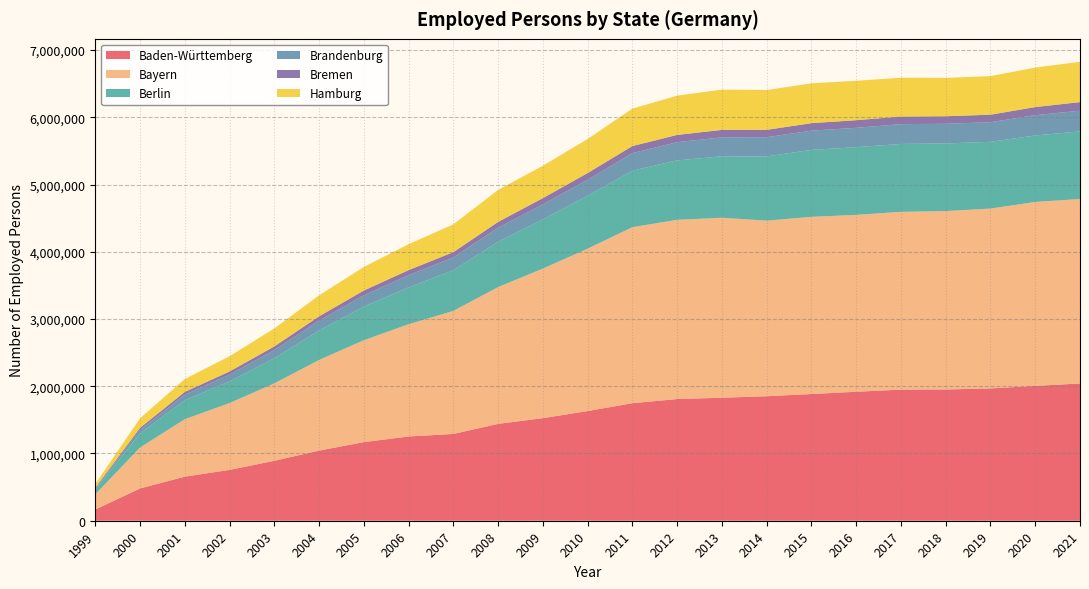

Reading right to left, extract all data points from this chart.

Baden-Württemberg: 2021=2041373	2020=2005662	2019=1967730	2018=1952272	2017=1950367	2016=1918435	2015=1884399	2014=1851973	2013=1829381	2012=1809865	2011=1747952	2010=1631430	2009=1525777	2008=1440617	2007=1290803	2006=1253170	2005=1169058	2004=1043233	2003=891425	2002=756259	2001=655670	2000=479843	1999=166771
Bayern: 2021=2744159	2020=2735576	2019=2675029	2018=2653459	2017=2643522	2016=2630613	2015=2635457	2014=2610952	2013=2677093	2012=2665465	2011=2618495	2010=2414506	2009=2224673	2008=2034612	2007=1830209	2006=1669989	2005=1515624	2004=1348036	2003=1151285	2002=993773	2001=854176	2000=609344	1999=226216
Berlin: 2021=1005052	2020=988795	2019=992558	2018=1006388	2017=1010140	2016=1006806	2015=995563	2014=955484	2013=913564	2012=884053	2011=840324	2010=786827	2009=731430	2008=674161	2007=604161	2006=547762	2005=500867	2004=437320	2003=374444	2002=322623	2001=282293	2000=209921	1999=68687
Brandenburg: 2021=307546	2020=302240	2019=292243	2018=291602	2017=294746	2016=287744	2015=286708	2014=285705	2013=281701	2012=271189	2011=260470	2010=238674	2009=222389	2008=209532	2007=192063	2006=181208	2005=166690	2004=146730	2003=120542	2002=99519	2001=81655	2000=51104	1999=16829
Bremen: 2021=128253	2020=120037	2019=111596	2018=112257	2017=112852	2016=113705	2015=111171	2014=109704	2013=111063	2012=107960	2011=105465	2010=99610	2009=94415	2008=85481	2007=77340	2006=75441	2005=71713	2004=64862	2003=54647	2002=47732	2001=42320	2000=31135	1999=12267
Hamburg: 2021=599586	2020=587237	2019=573648	2018=570956	2017=577127	2016=585772	2015=592440	2014=592192	2013=598997	2012=584036	2011=556460	2010=506829	2009=481364	2008=475748	2007=414063	2006=385927	2005=350542	2004=311736	2003=267929	2002=226713	2001=191585	2000=142297	1999=54904